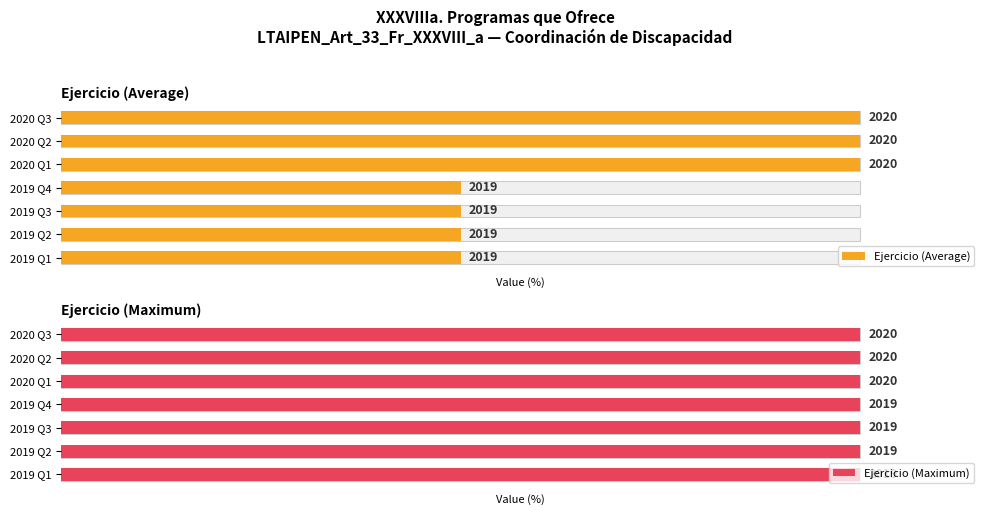

How many data points does each series have?

7